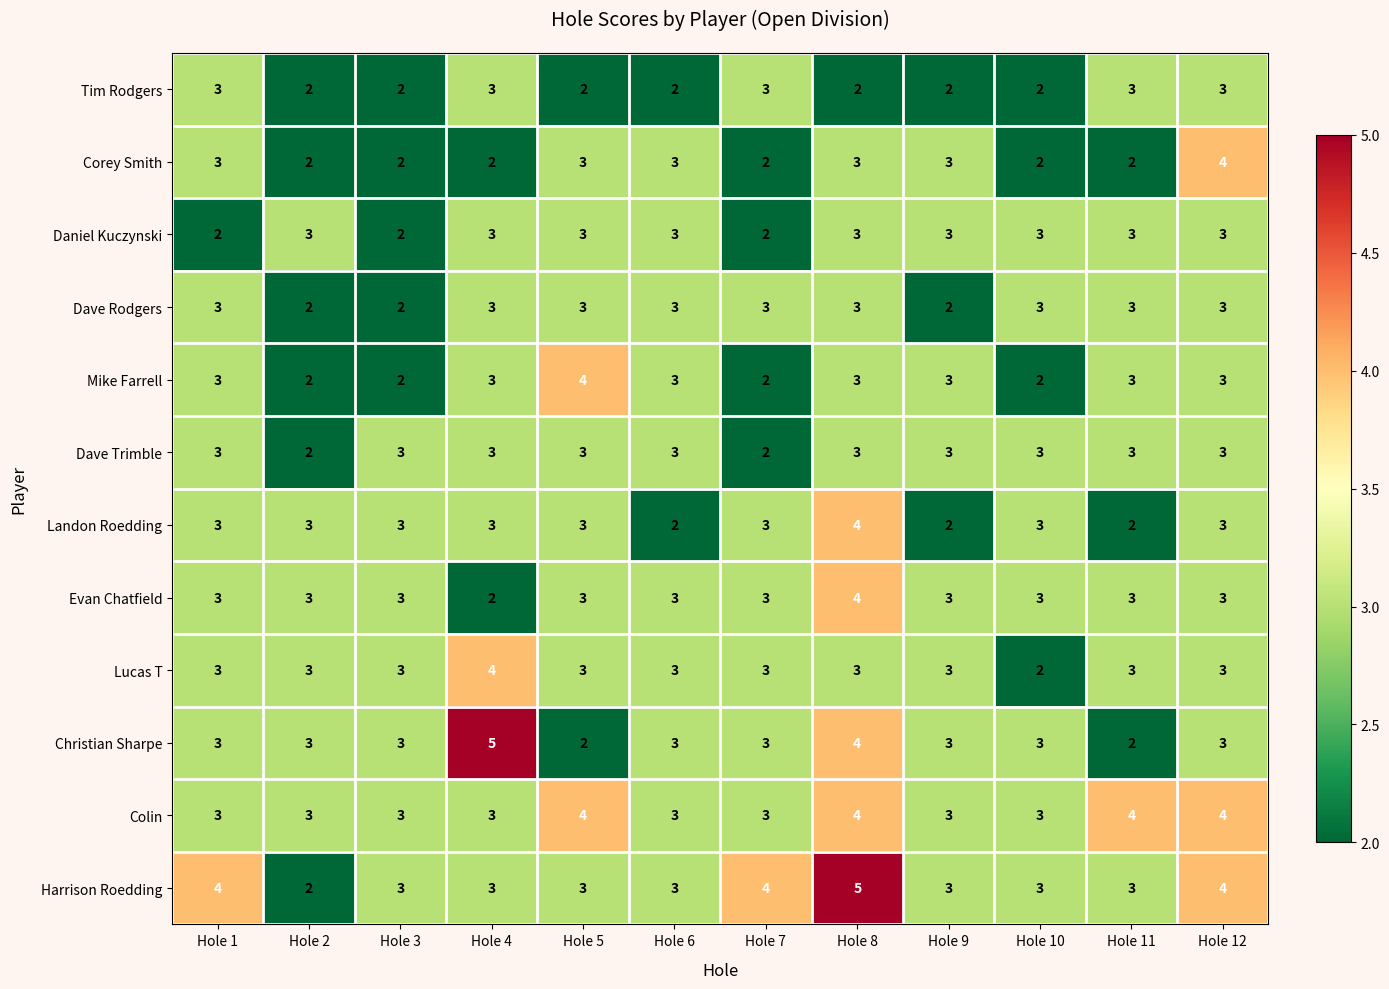

What is the sum of all Tim Rodgers values?

29